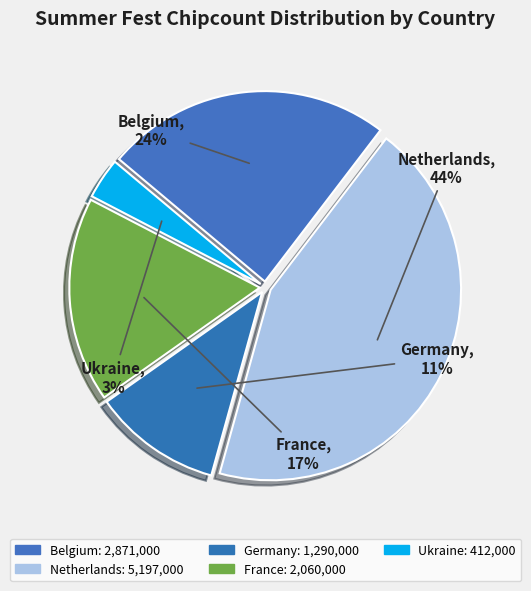

Count the number of slices in the pie.

5